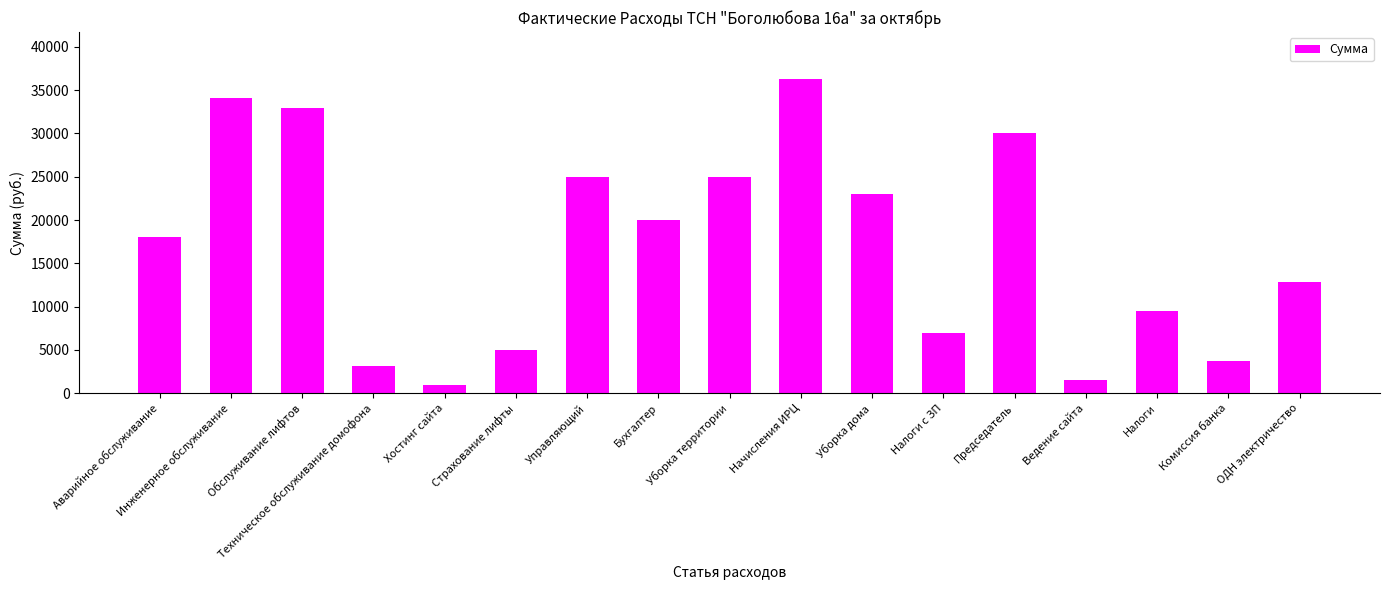

What value does the data have at Обслуживание лифтов?

32940.0